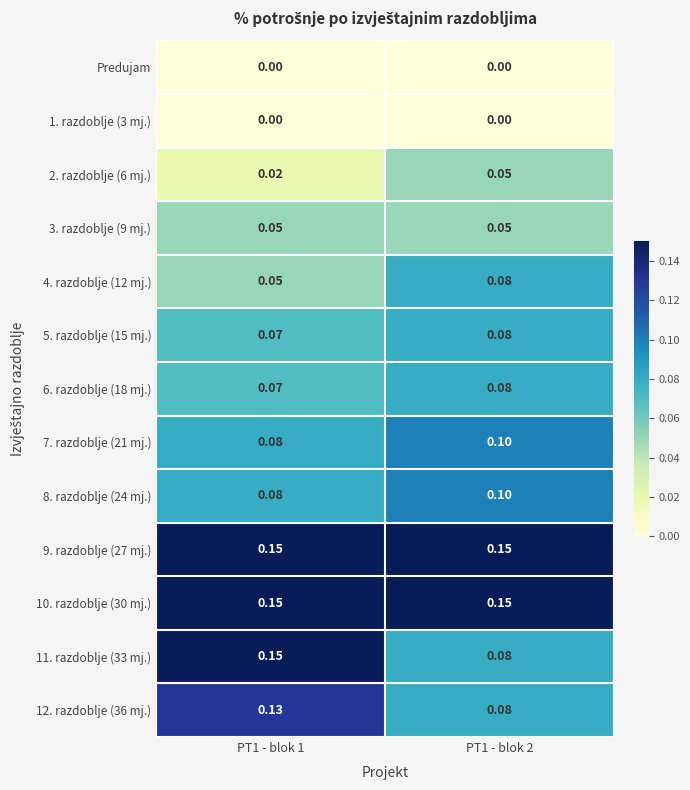

Is the value of 12. razdoblje (36 mj.) at PT1 - blok 2 greater than the value of 3. razdoblje (9 mj.) at PT1 - blok 2?

Yes